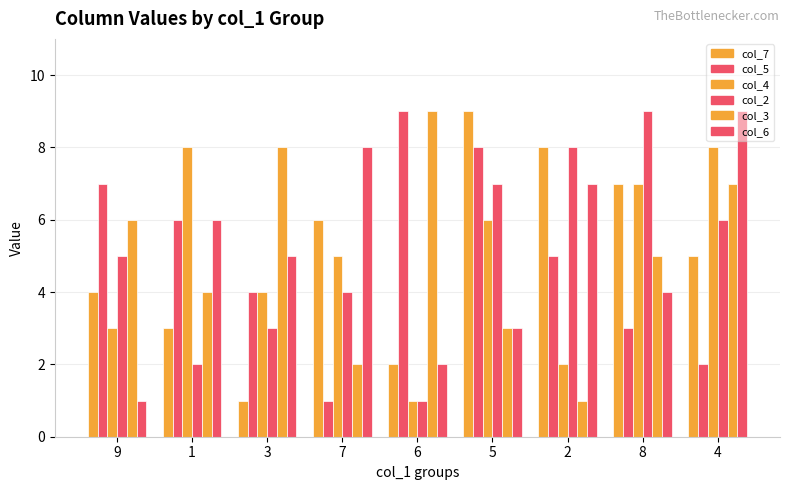

What is the sum of all col_6 values?

45